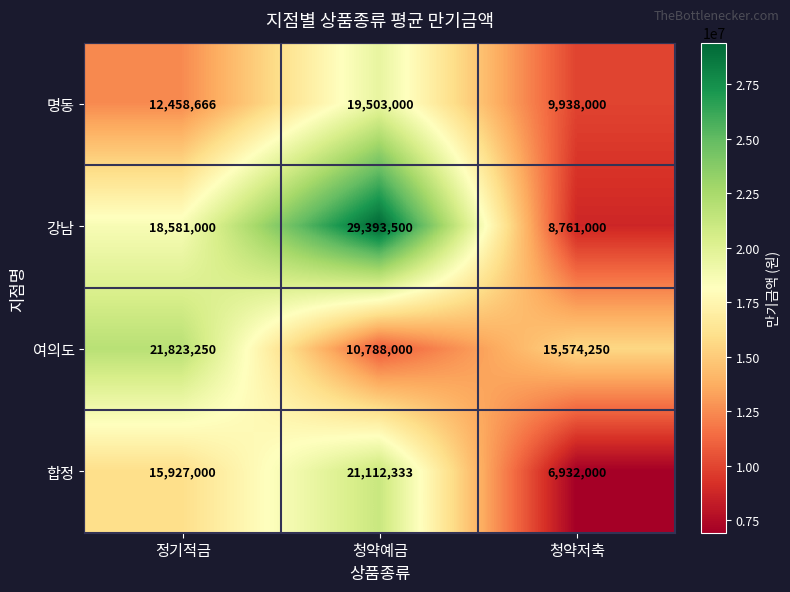

Is it true that 강남 equals 8650459 at 정기적금?

False